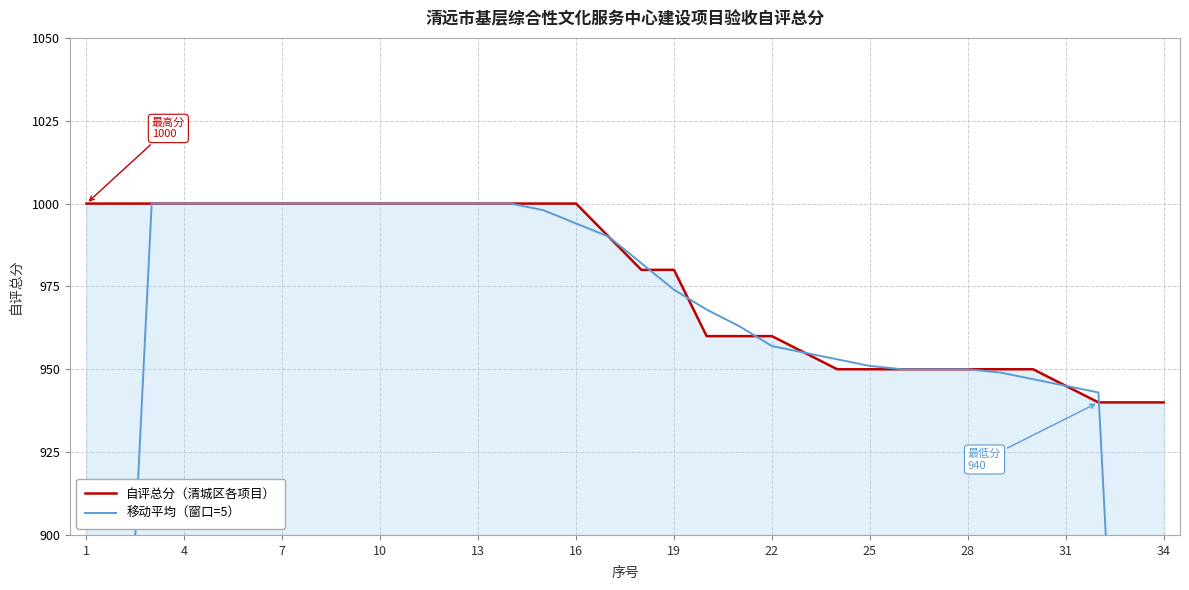

Reading left to right, what are all the values shown in this chart?

自评总分（清城区各项目）: 1000	1000	1000	1000	1000	1000	1000	1000	1000	1000	1000	1000	1000	1000	1000	1000	990	980	980	960	960	960	955	950	950	950	950	950	950	950	945	940	940	940
移动平均（窗口=5）: 600	800	1000	1000	1000	1000	1000	1000	1000	1000	1000	1000	1000	1000	998	994	990	982	974	968	963	957	955	953	951	950	950	950	949	947	945	943	753	564